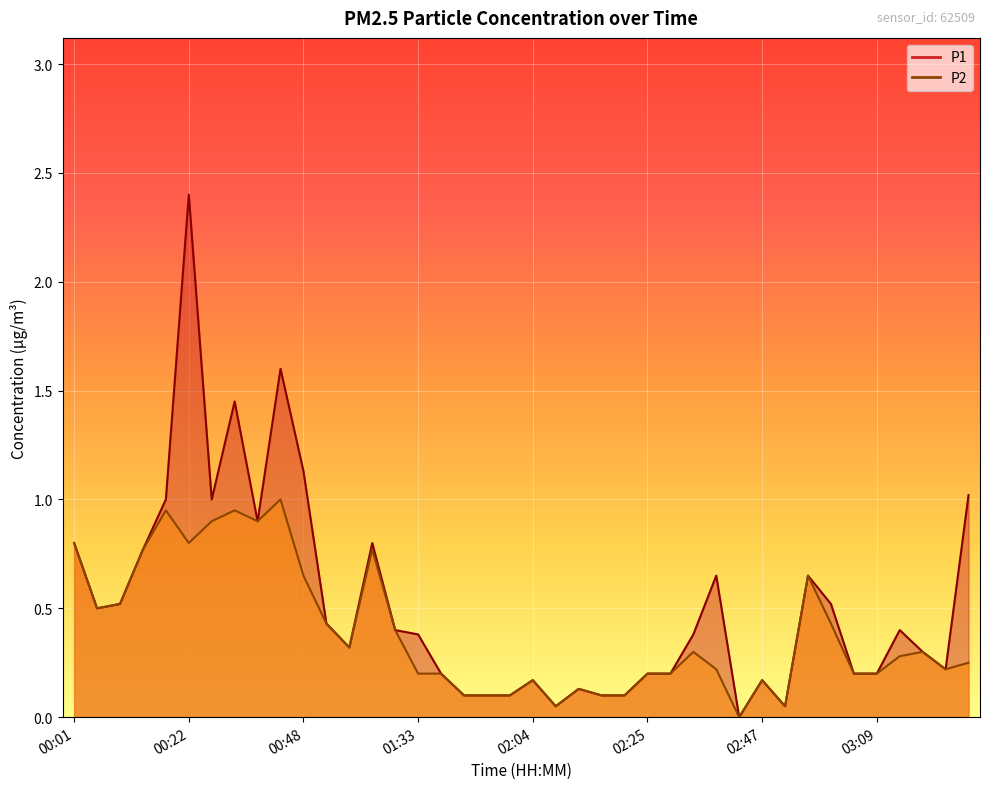

What is the total value across all series at 02:21?

0.2